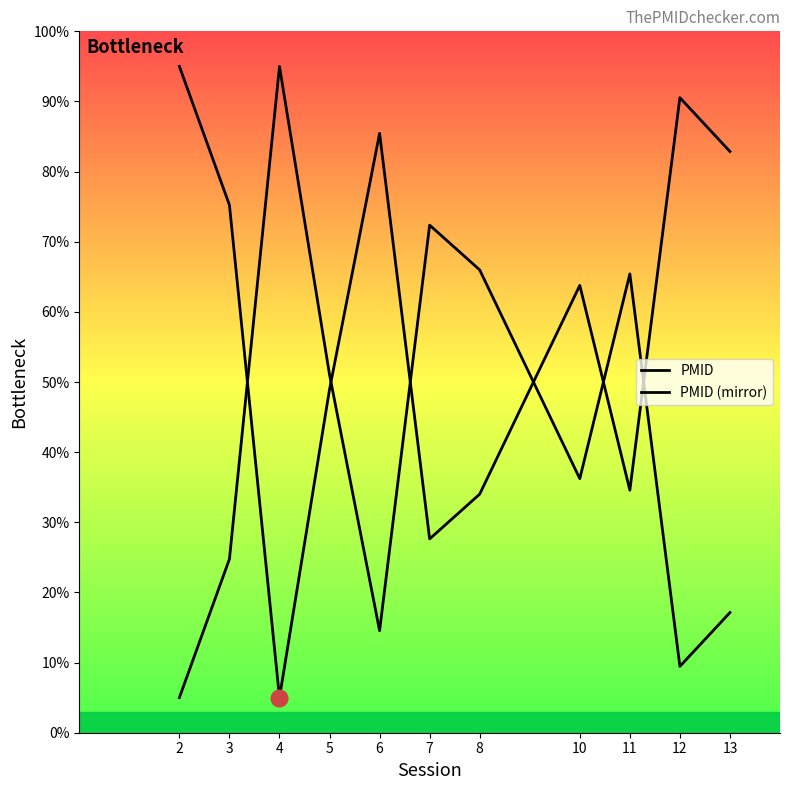

After their last crossing, which series has the higher values: PMID (mirror) or PMID?

PMID